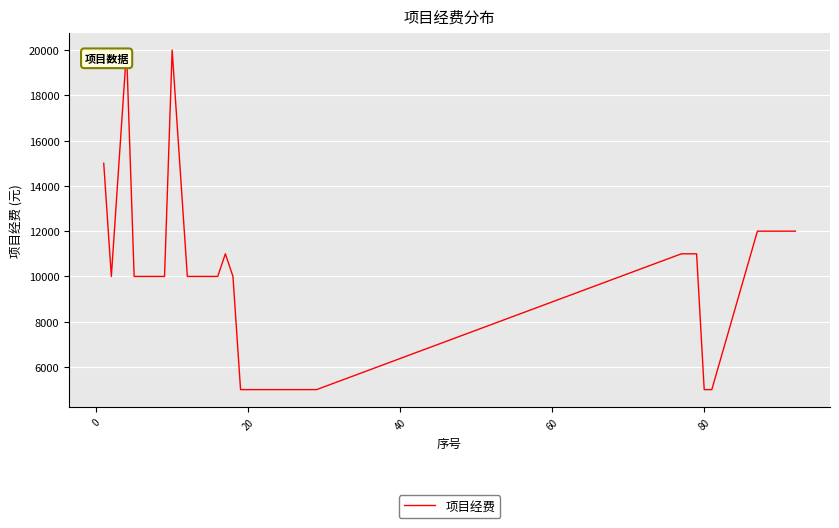

What is the greatest value displayed?

20000